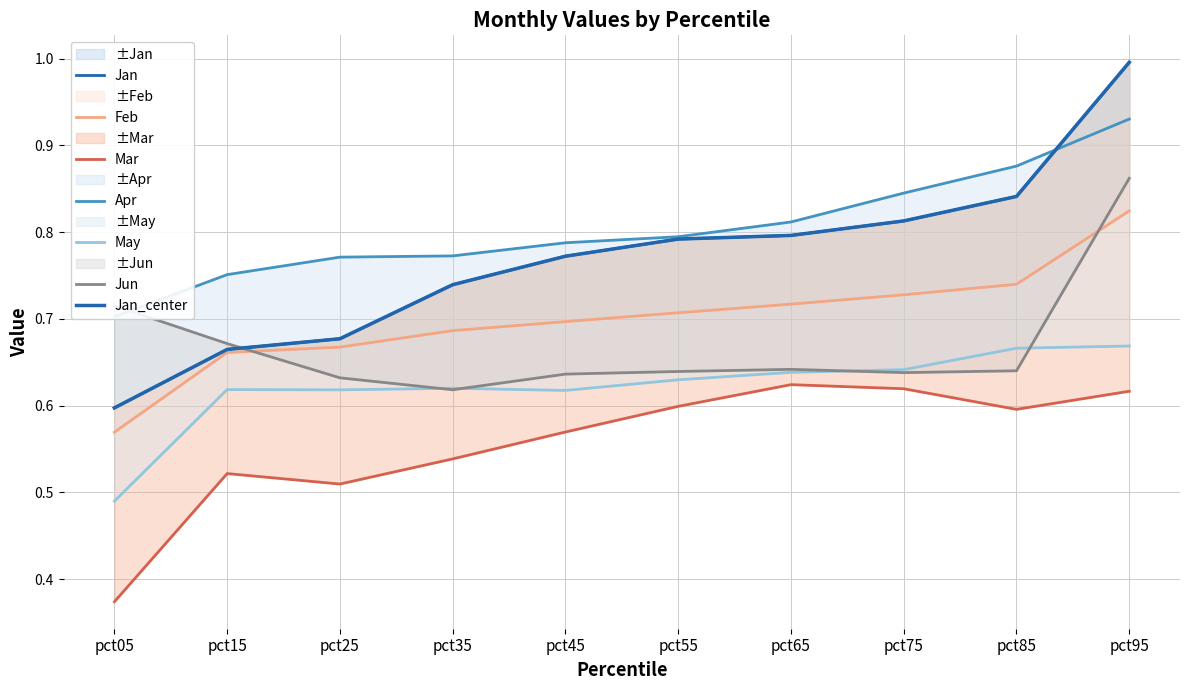

True or false: May and Jan cross at least once.

False